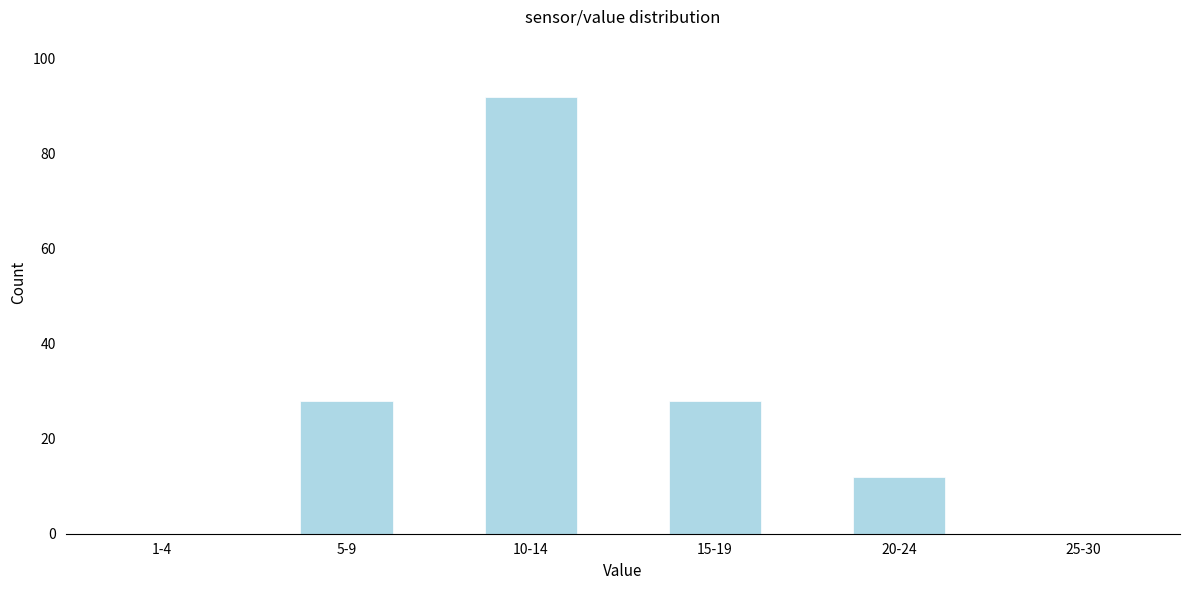

Reading right to left, extract all data points from this chart.

25-30=0	20-24=12	15-19=28	10-14=92	5-9=28	1-4=0